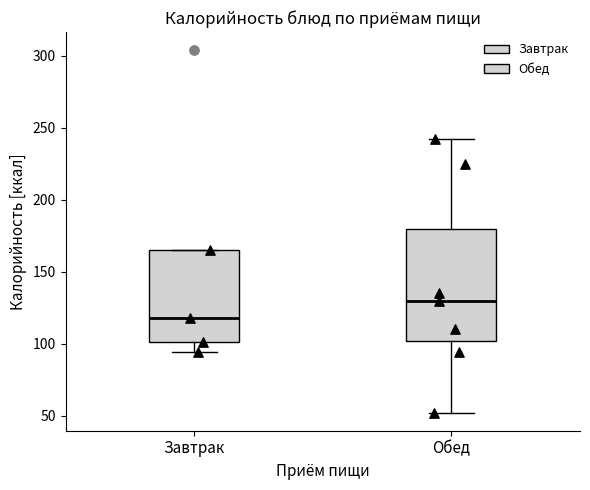

Which box's median line is the lowest?

Завтрак